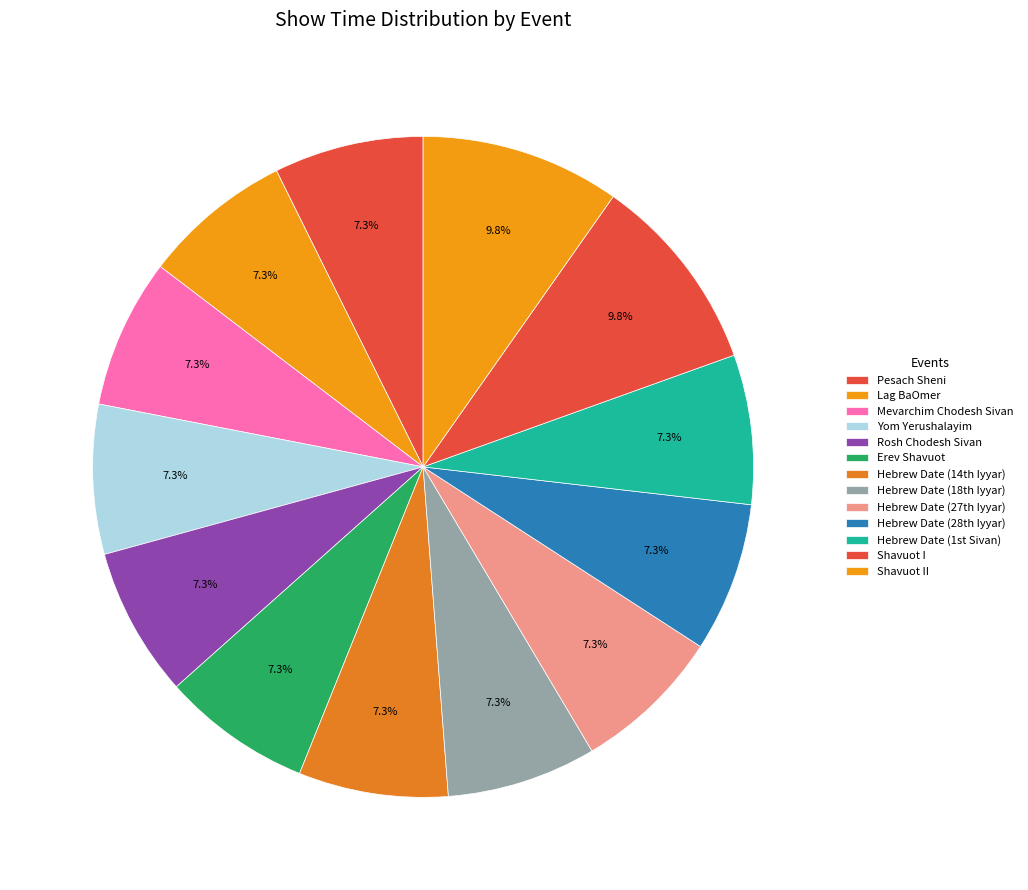

Which category has the smallest portion of the pie?

Pesach Sheni